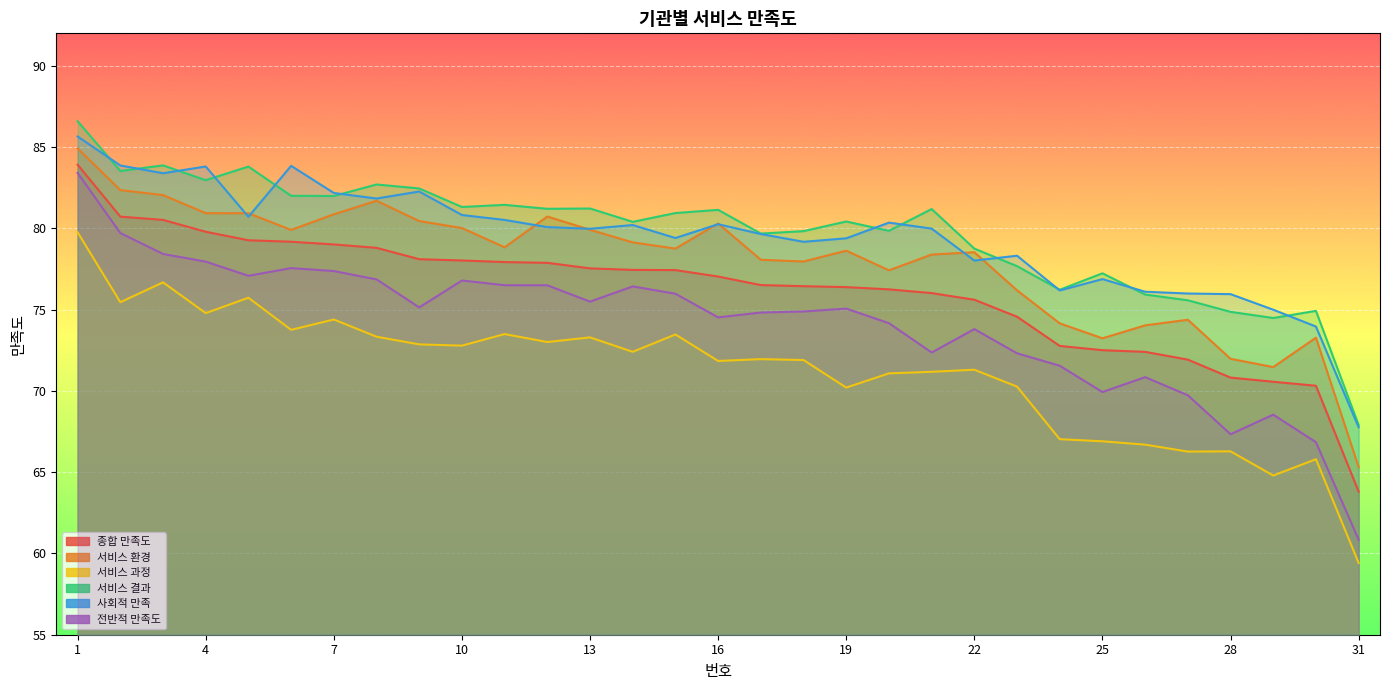

How many lines are shown in the chart?

6